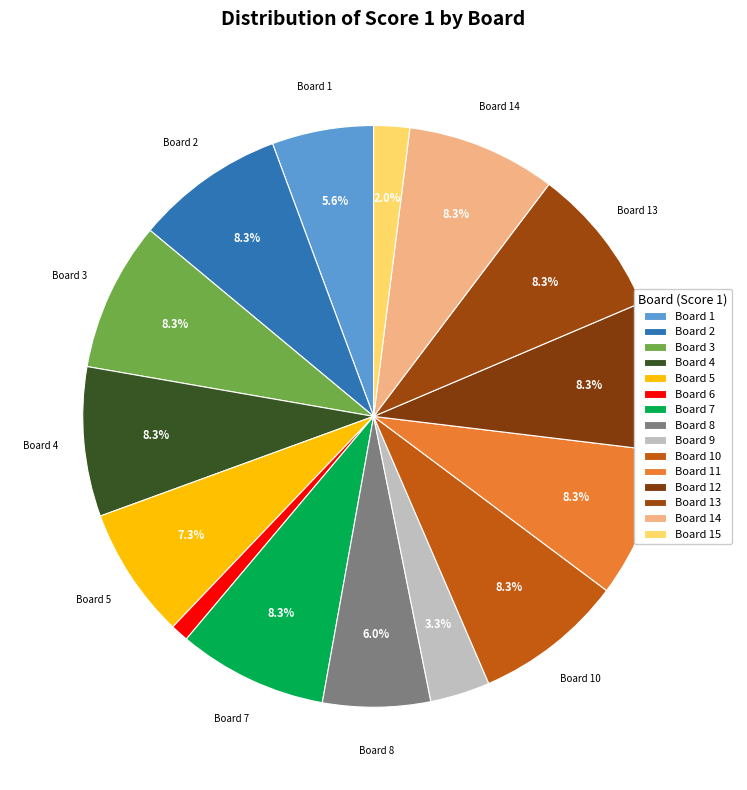

What percentage is NOT represented by Board 12?

91.7%